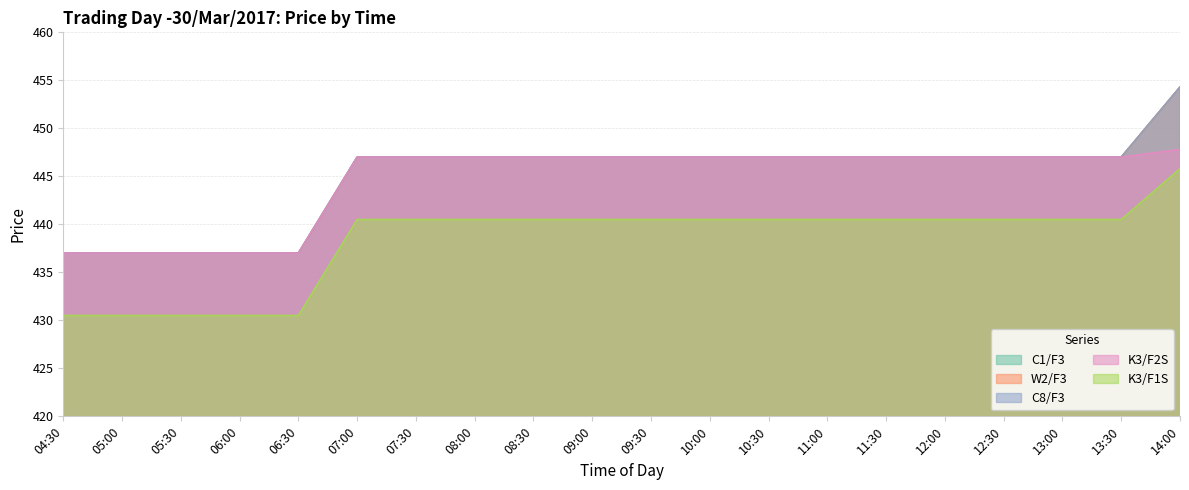

What is the label of the 5th point from the left?

06:30